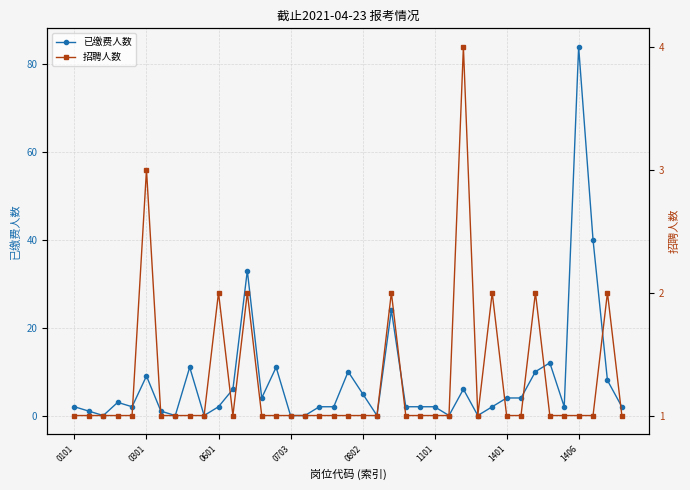

What is the difference between the maximum and minimum values in the 招聘人数 series?

3